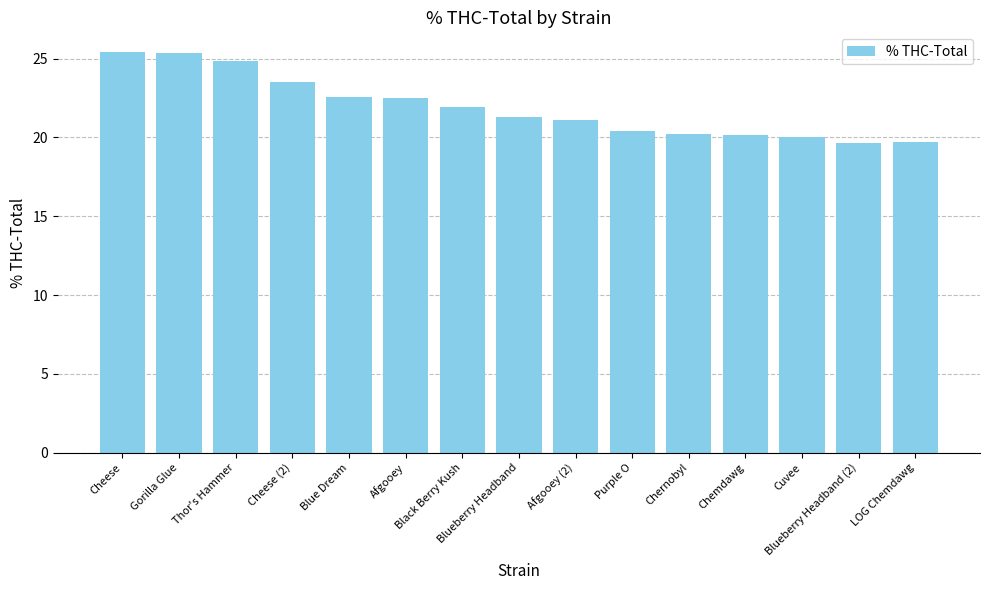

What is the greatest value displayed?

25.4